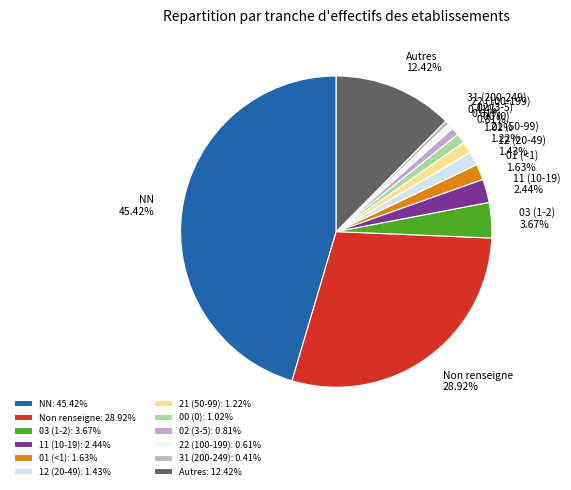

How many slices are in this pie chart?

12